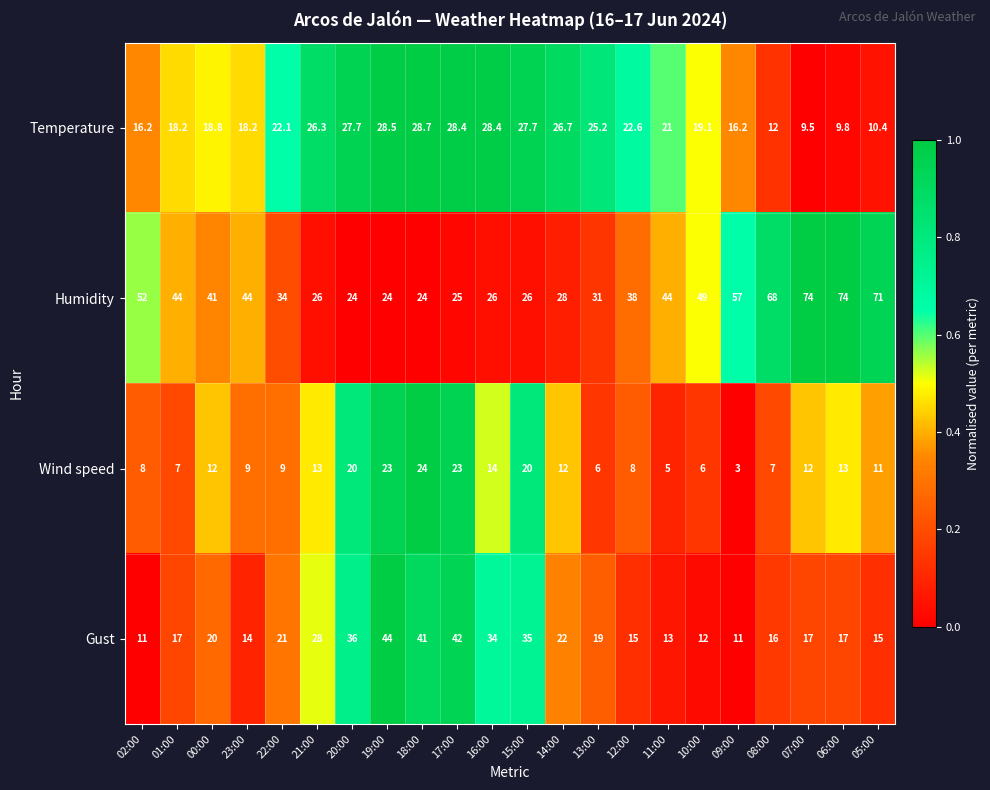

What is the difference between the Temperature values at 19:00 and 15:00?

0.8